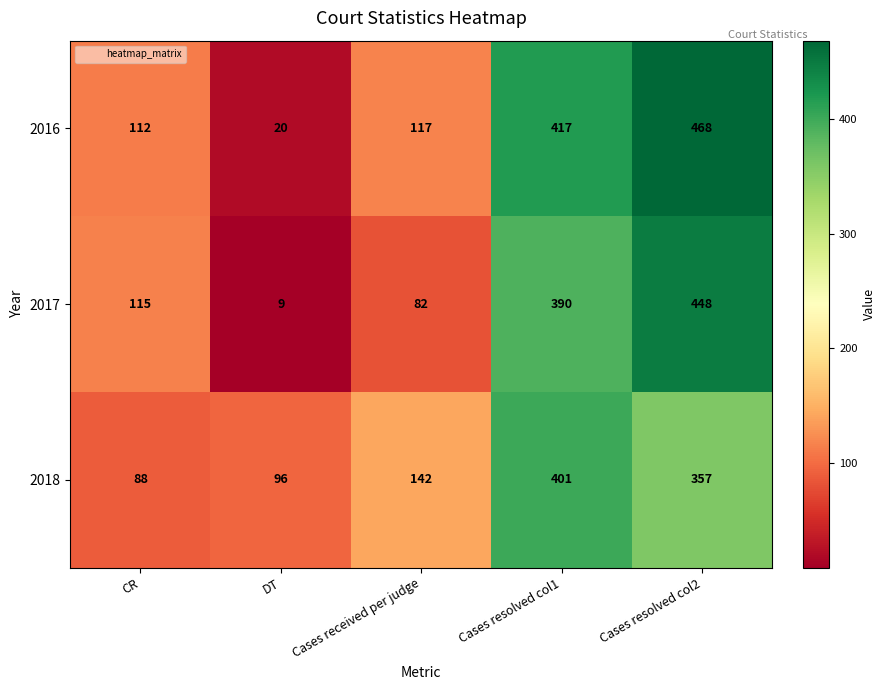

Reading left to right, transcribe all the data shown in this chart.

2016: 112	20	117	417	468
2017: 115	9	82	390	448
2018: 88	96	142	401	357